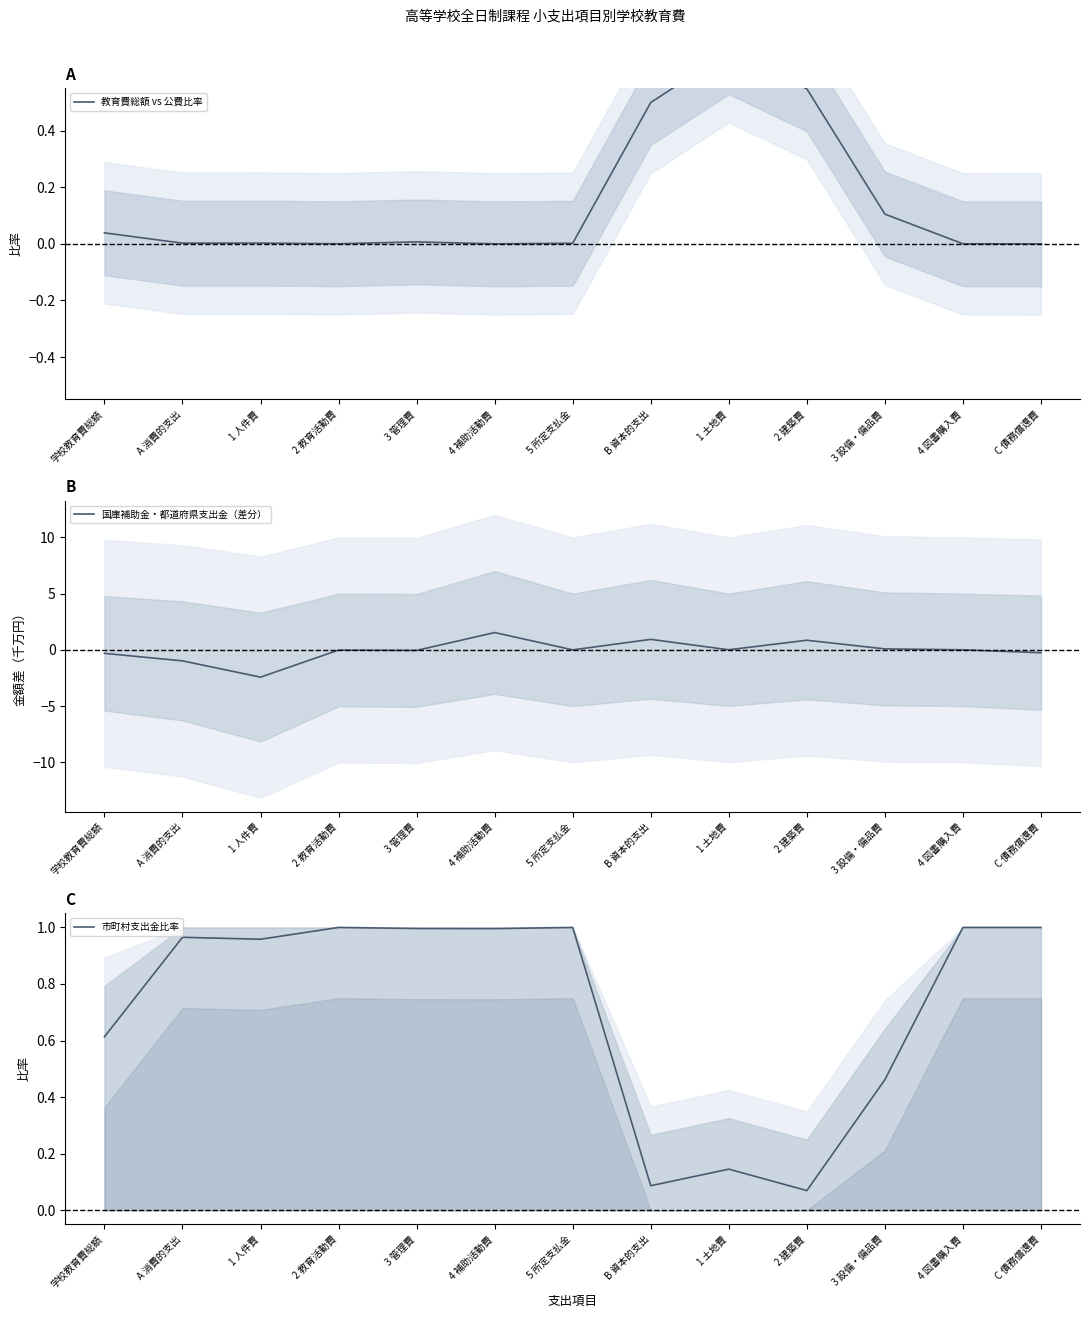

The 国庫補助金・都道府県支出金（差分） series shows -2.4 at 1 人件費. True or false?

True